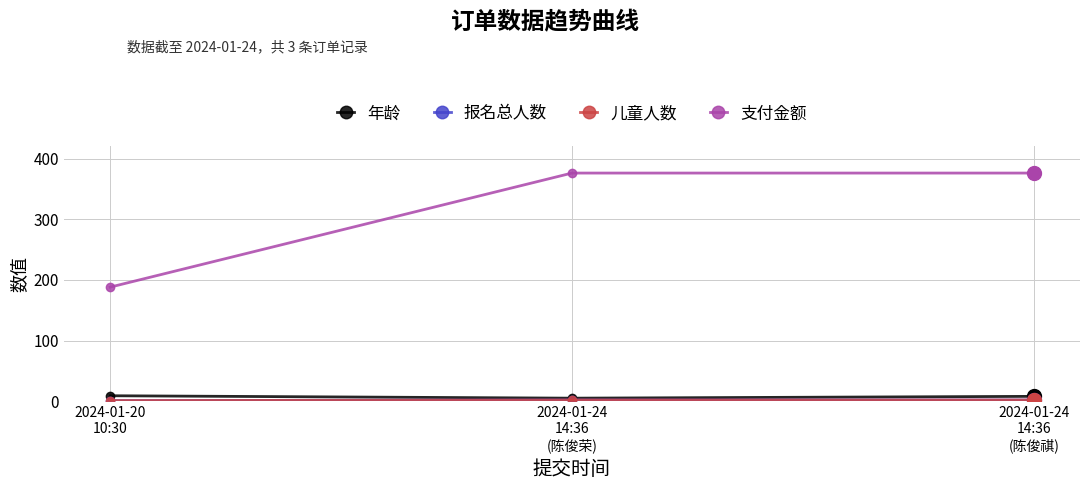

Reading right to left, list all the values displayed in this chart.

年龄: 2024-01-24
14:36
(陈俊祺)=8	2024-01-24
14:36
(陈俊荣)=5	2024-01-20
10:30=9
报名总人数: 2024-01-24
14:36
(陈俊祺)=2	2024-01-24
14:36
(陈俊荣)=2	2024-01-20
10:30=1
儿童人数: 2024-01-24
14:36
(陈俊祺)=2	2024-01-24
14:36
(陈俊荣)=2	2024-01-20
10:30=1
支付金额: 2024-01-24
14:36
(陈俊祺)=376	2024-01-24
14:36
(陈俊荣)=376	2024-01-20
10:30=188